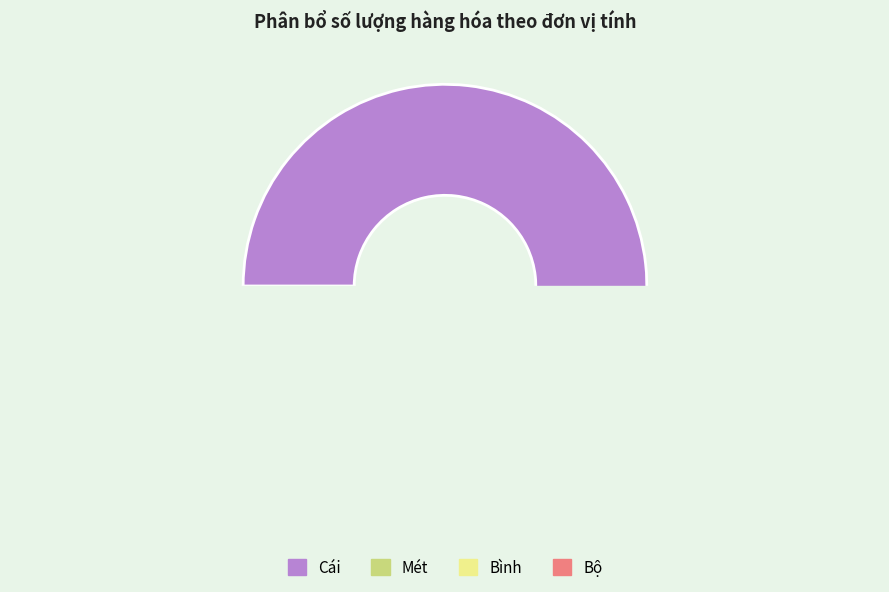

What portion of the pie excludes 31?

97.5%